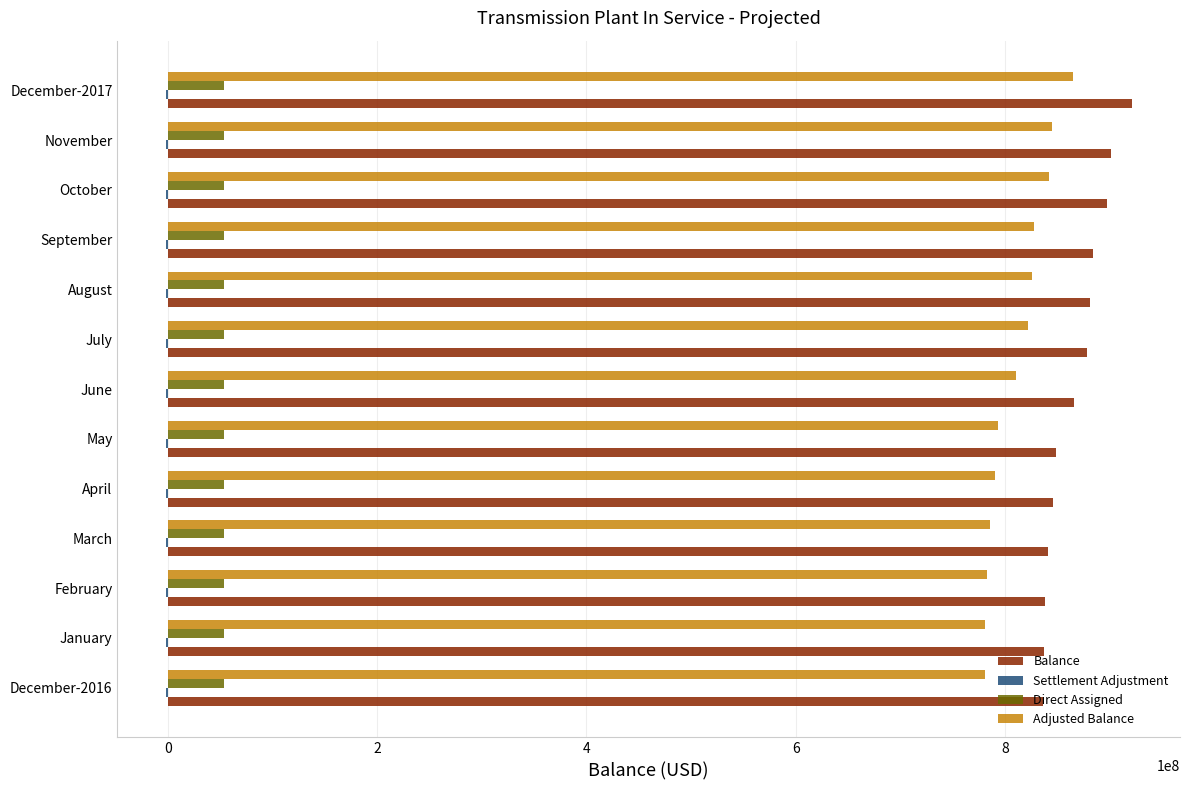

Is the value of Adjusted Balance at February greater than the value of Direct Assigned at September?

Yes